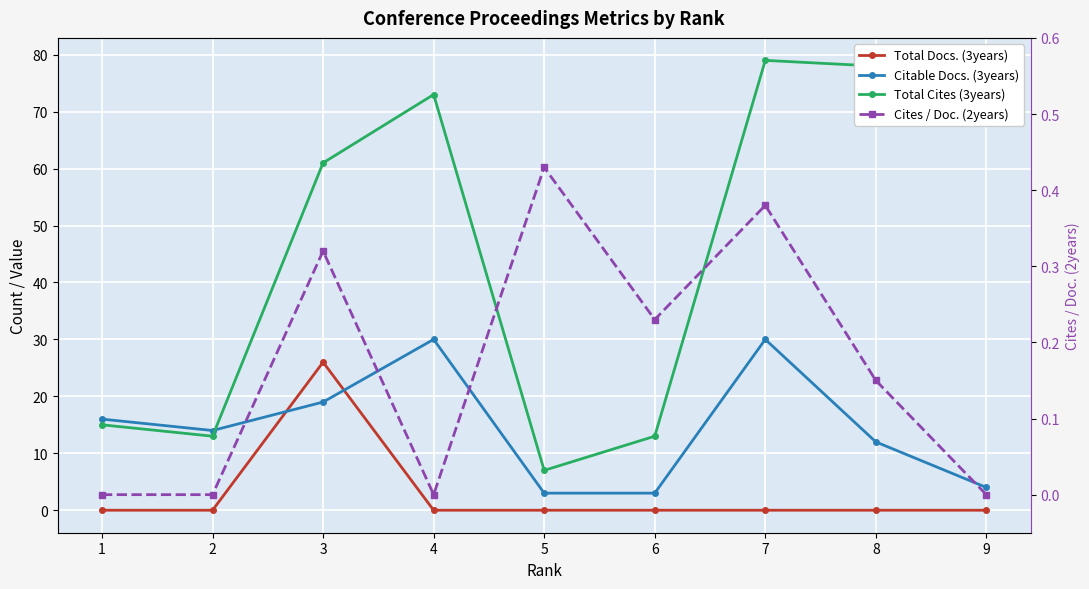

What is the total value across all series at 3?

106.3